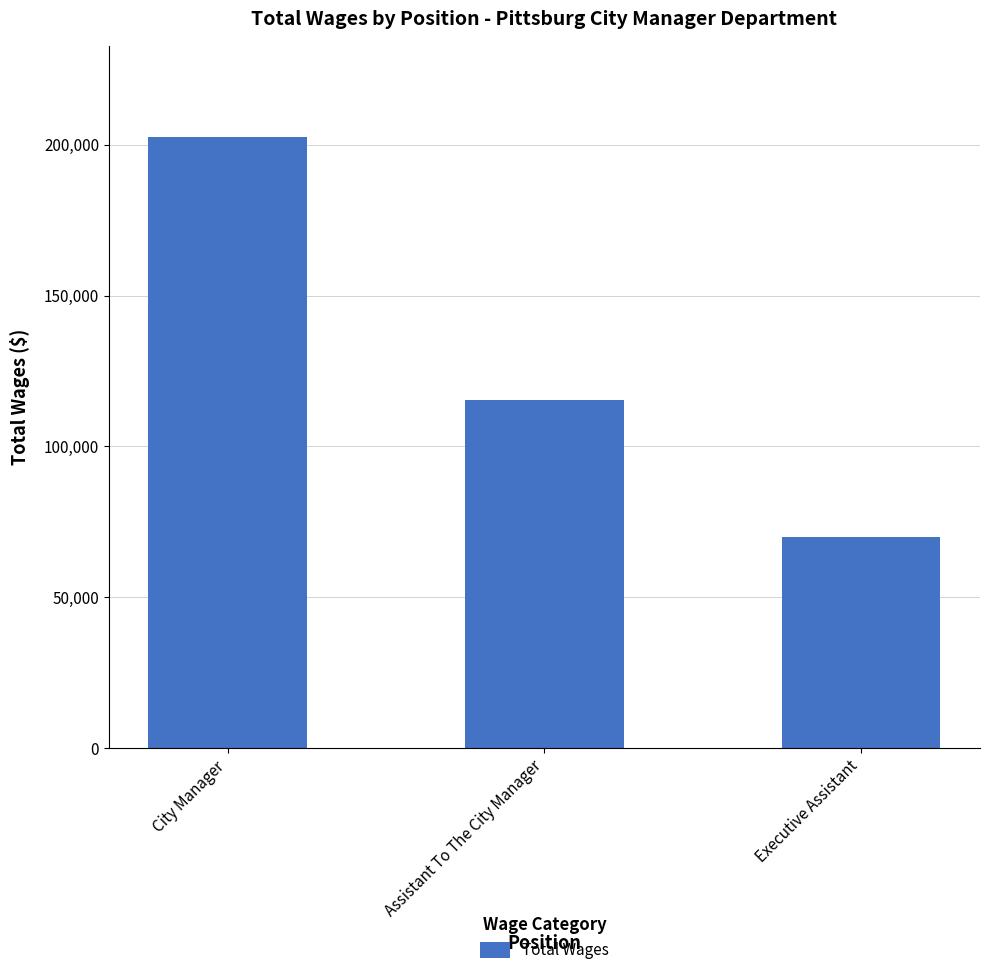

How many data points are less than 115435?

1